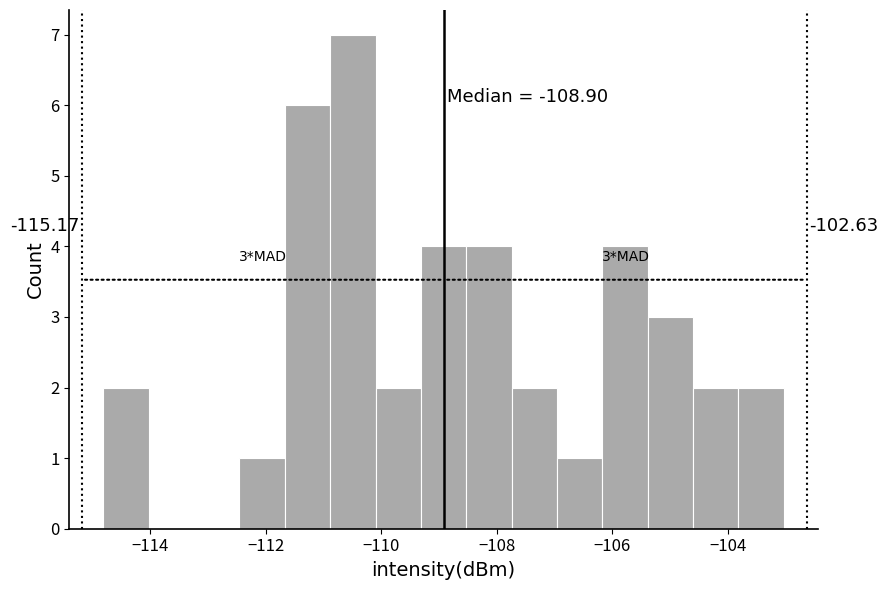

Read against the x-axis, roughly where is the centre of the tallest bar?

-110.4